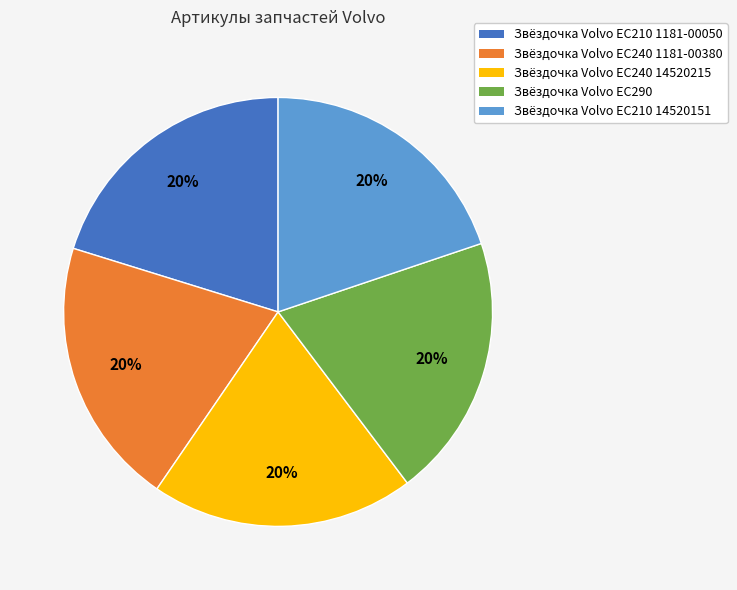

To the nearest percent, what percentage of the pie is Звёздочка Volvo EC210 14520151?

20%